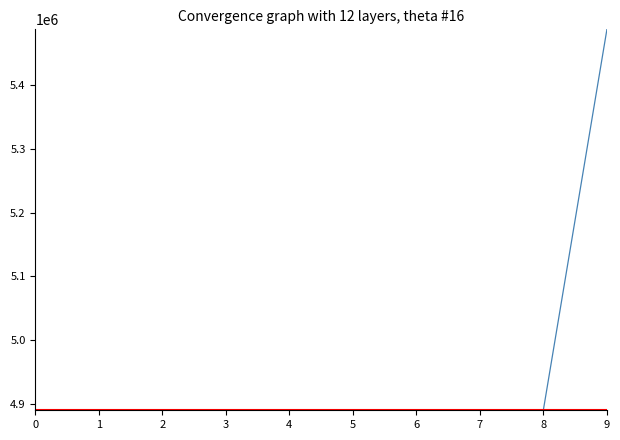

The chart shows a value of 2206841 at 3. True or false?

False